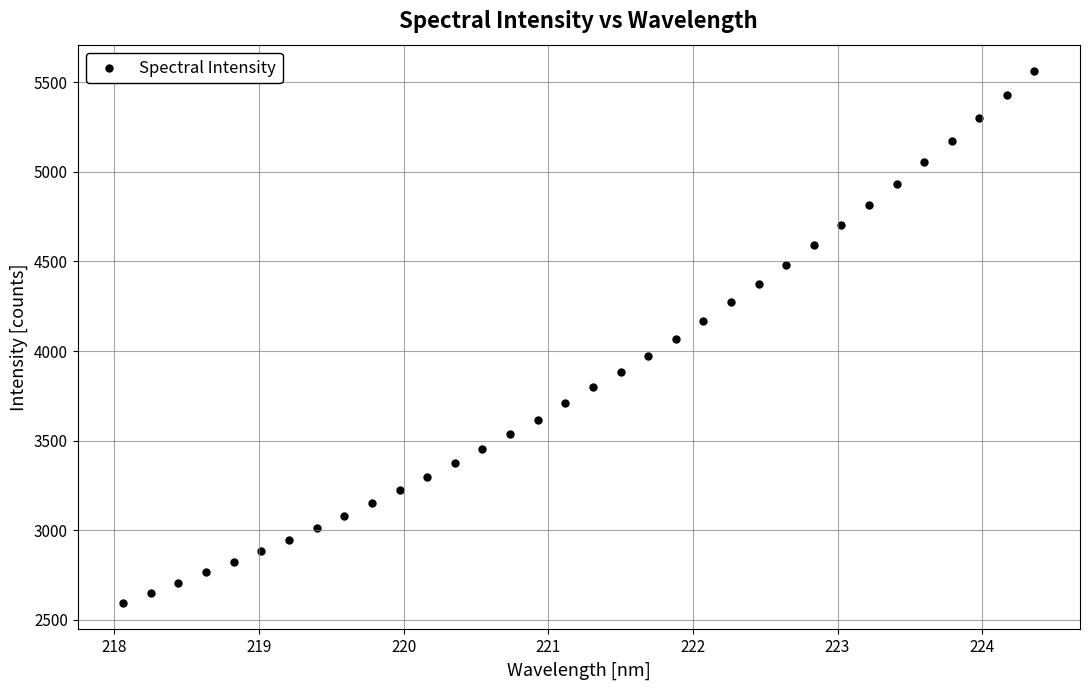

What is the range of X values (max minus min)?

6.3